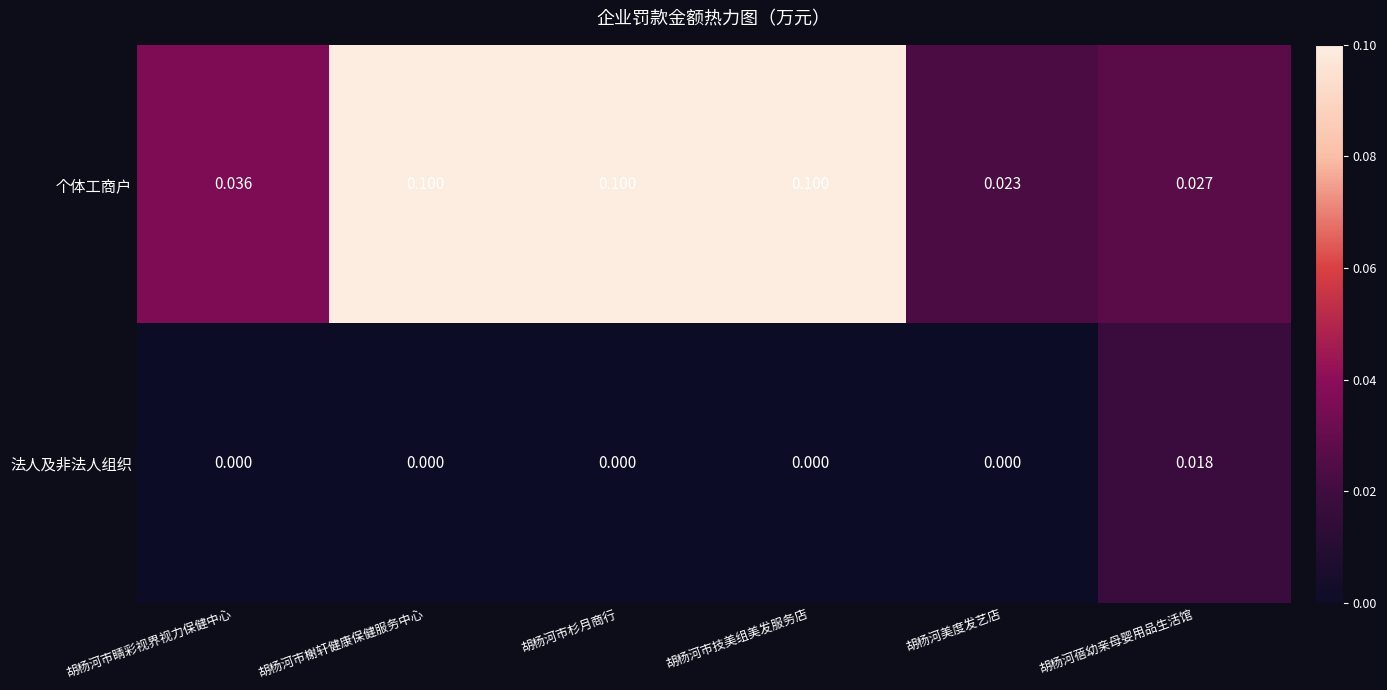

At which label does 个体工商户 reach its minimum?

胡杨河美度发艺店